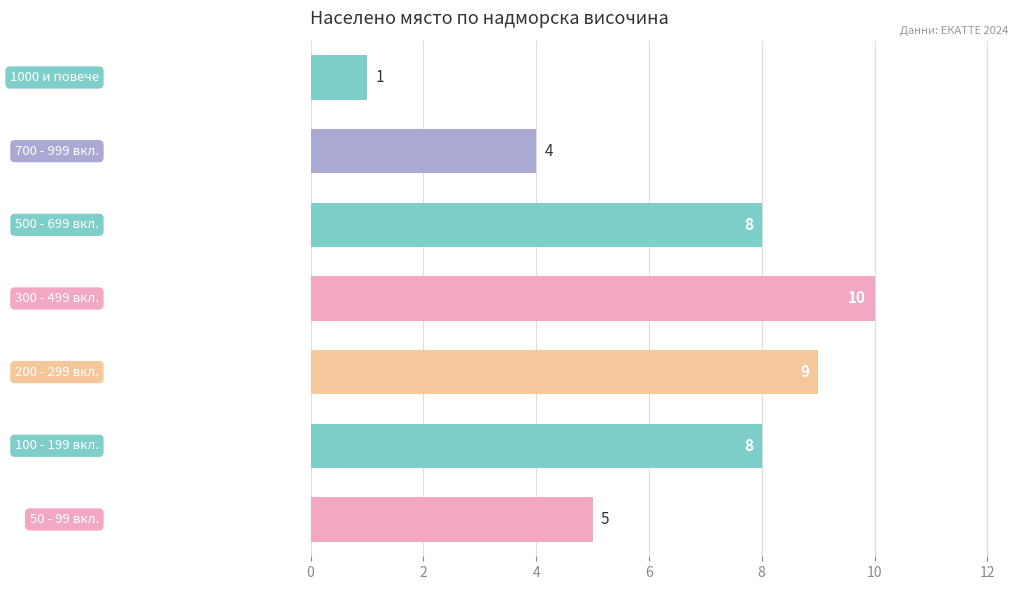

What is the greatest value displayed?

10